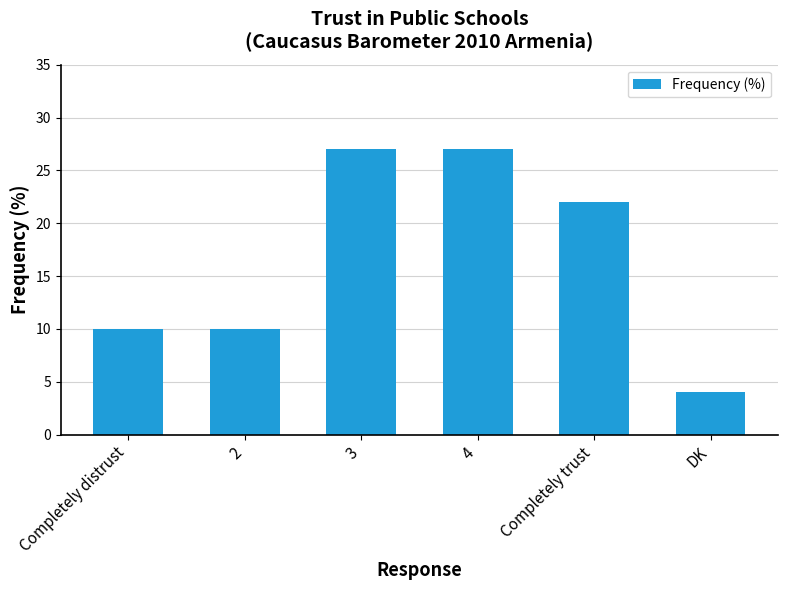

What is the average value?

17